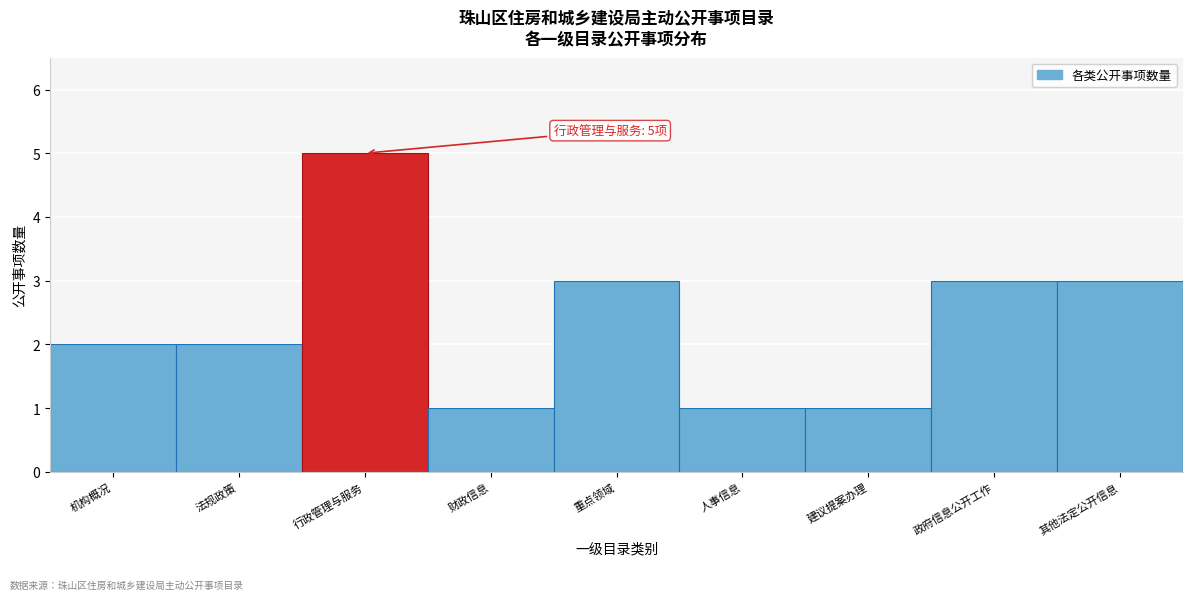

Reading right to left, transcribe all the data shown in this chart.

3	3	1	1	3	1	5	2	2